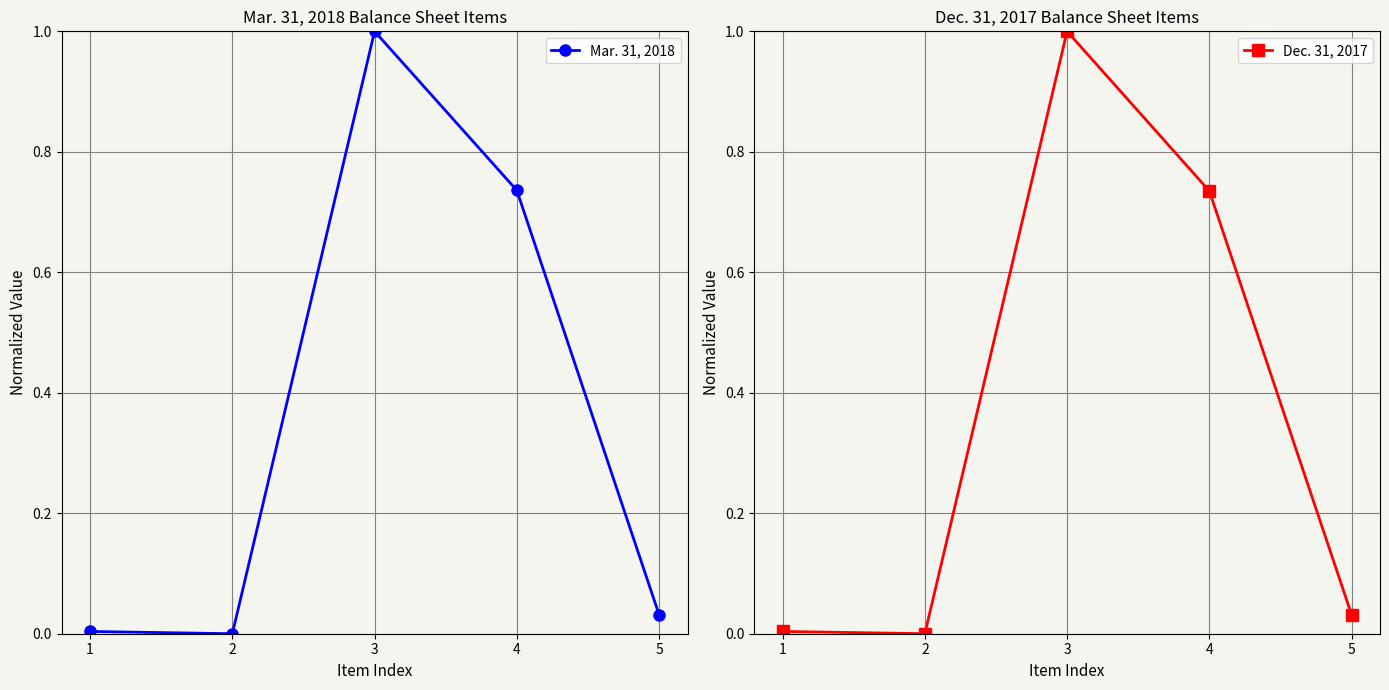

Is it true that Dec. 31, 2017 equals 0.0 at 1?

False